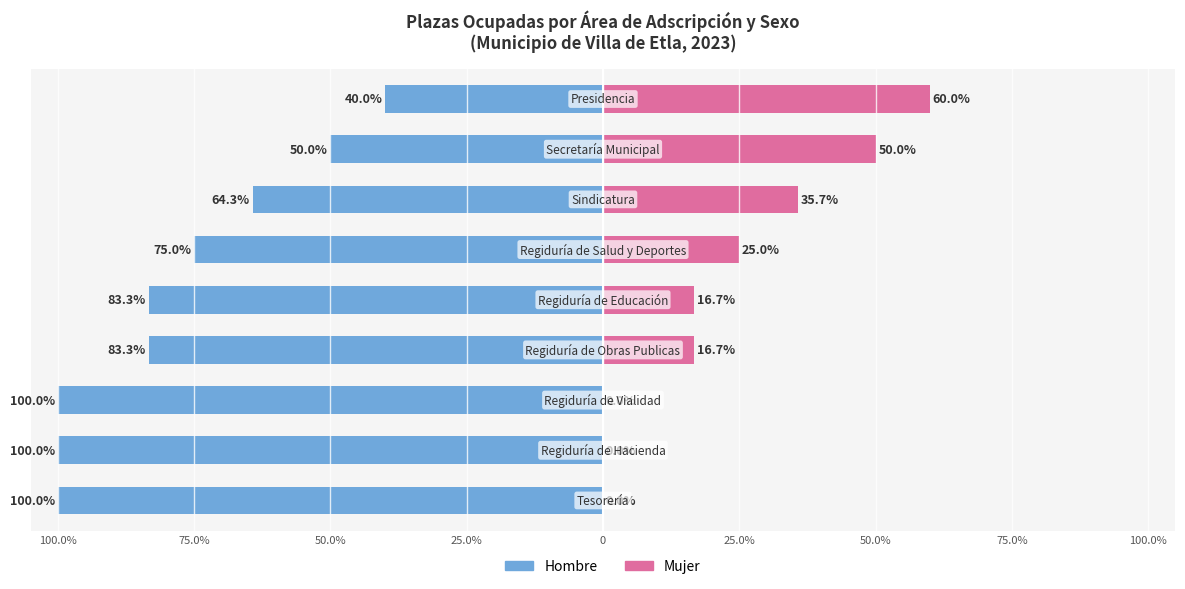

What is the difference between the highest and lowest values at 25.0%?

100.0